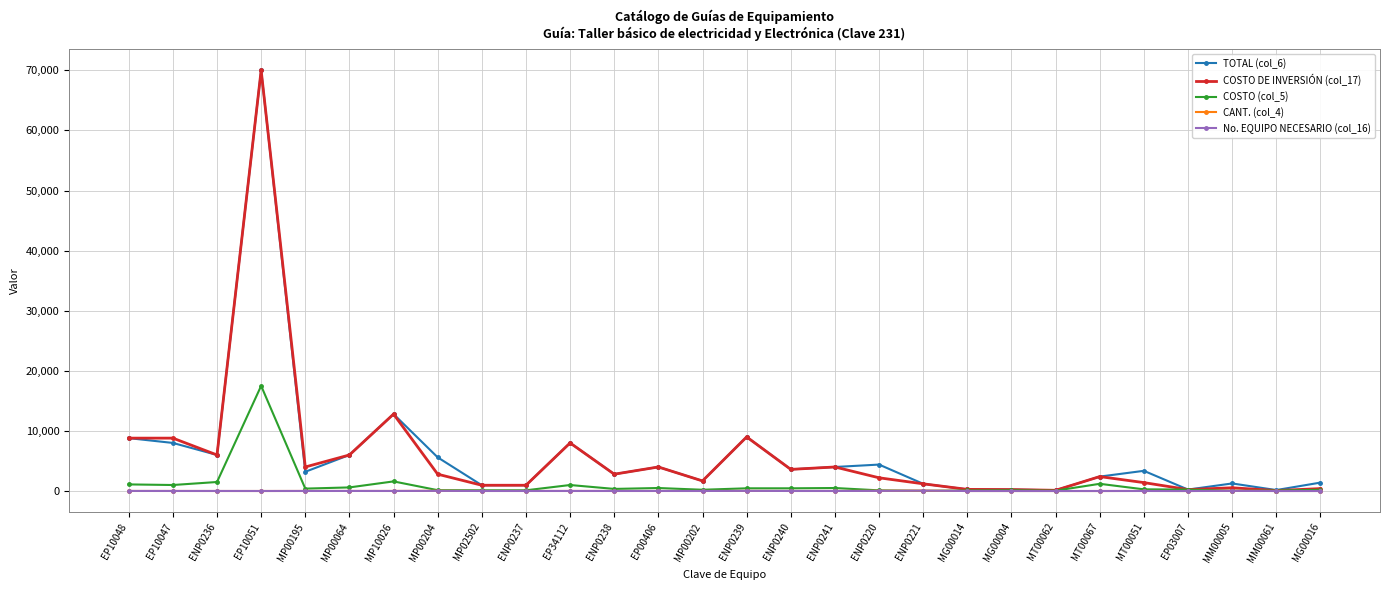

The value of COSTO DE INVERSIÓN (col_17) at MP00064 is 6000. True or false?

True